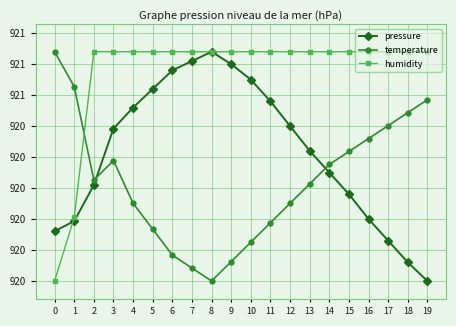

Which series ends up on top after the final intersection of humidity and pressure?

humidity